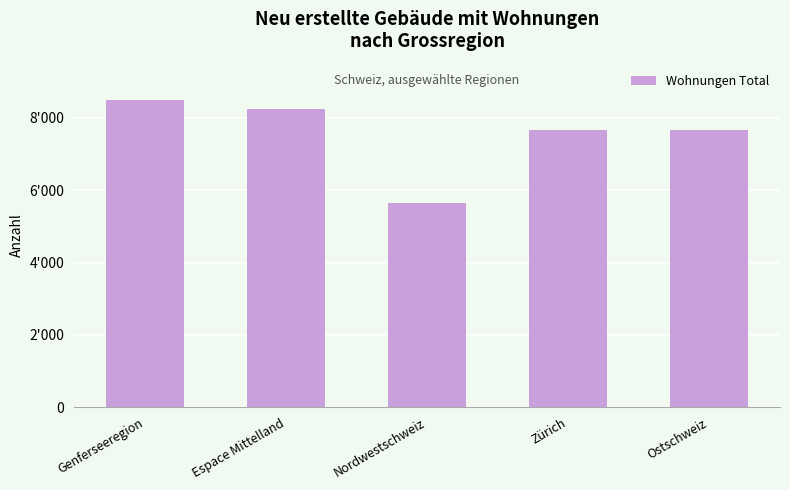

What is the sum of the values at Nordwestschweiz and Espace Mittelland?

13880